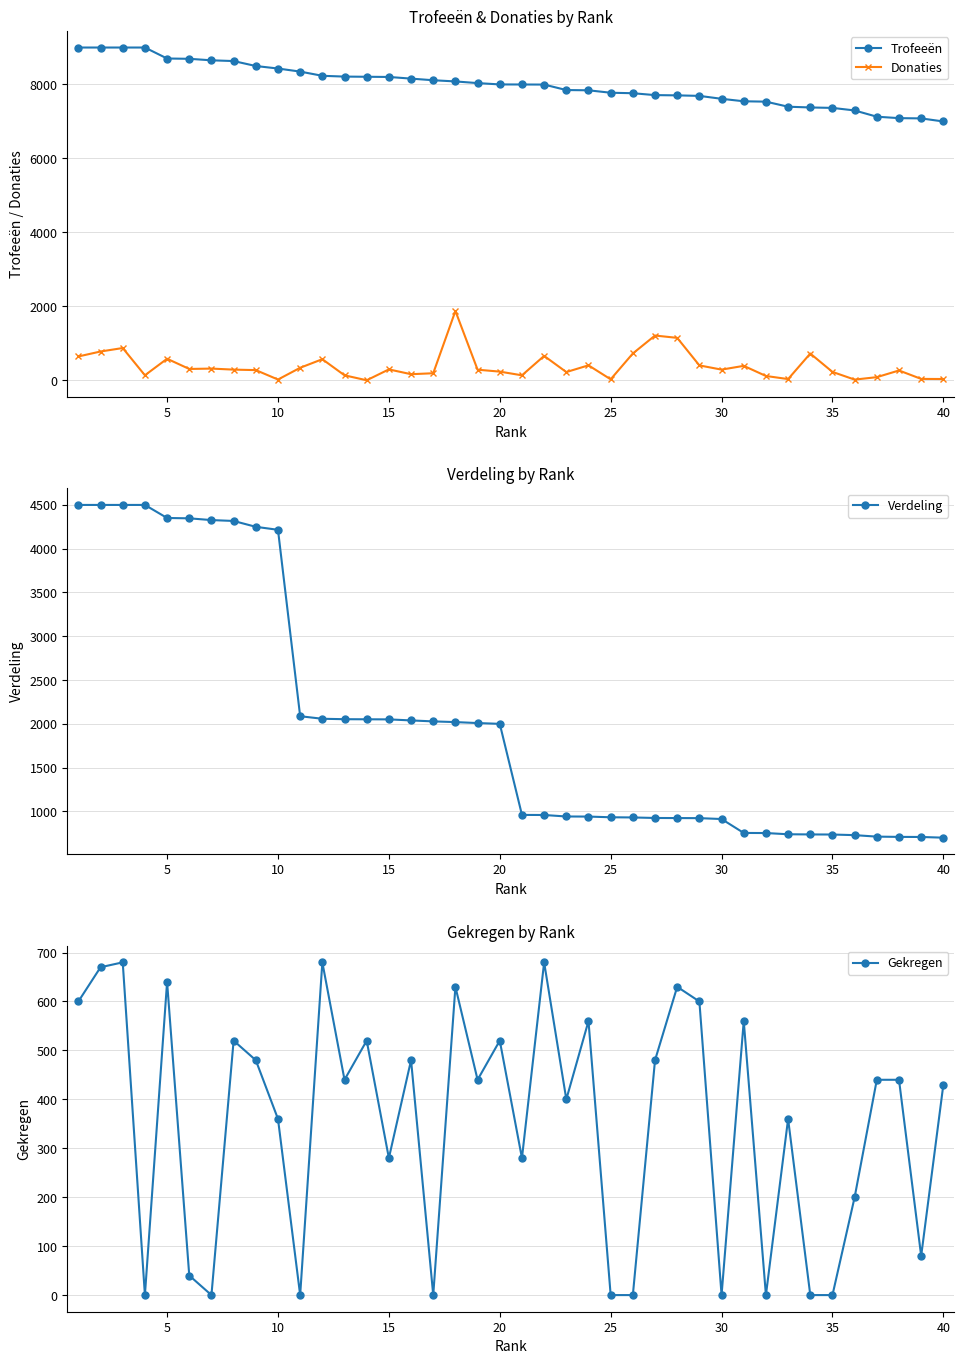

What is the difference between the maximum and second lowest values in the Trofeeën series?

1917